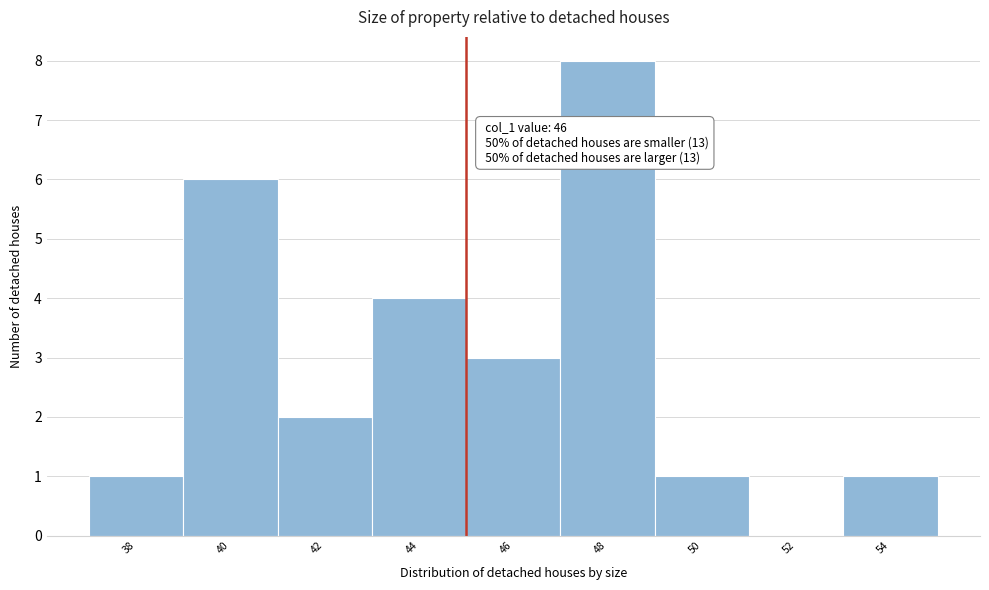

Reading left to right, transcribe all the data shown in this chart.

38=1	40=6	42=2	44=4	46=3	48=8	50=1	52=0	54=1